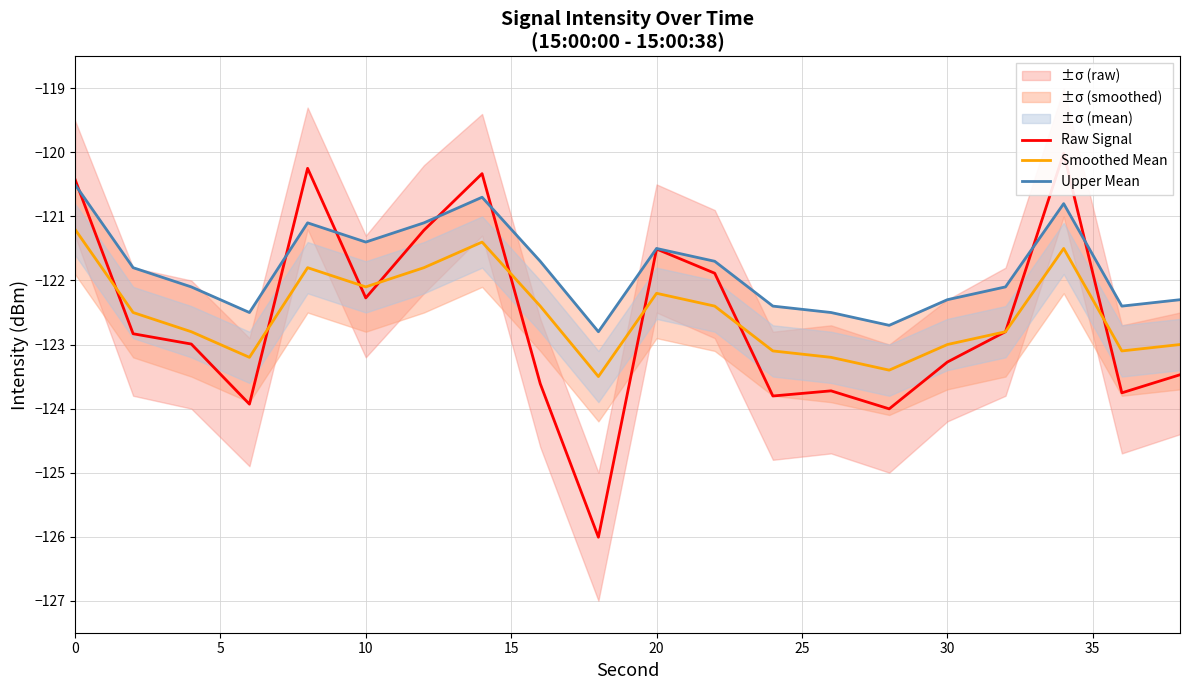

Reading left to right, what are all the values shown in this chart?

Raw Signal: -120.4	-122.8	-123.0	-123.9	-120.2	-122.3	-121.2	-120.3	-123.6	-126.0	-121.5	-121.9	-123.8	-123.7	-124.0	-123.3	-122.8	-120.0	-123.8	-123.5
Smoothed Mean: -121.2	-122.5	-122.8	-123.2	-121.8	-122.1	-121.8	-121.4	-122.4	-123.5	-122.2	-122.4	-123.1	-123.2	-123.4	-123.0	-122.8	-121.5	-123.1	-123.0
Upper Mean: -120.5	-121.8	-122.1	-122.5	-121.1	-121.4	-121.1	-120.7	-121.7	-122.8	-121.5	-121.7	-122.4	-122.5	-122.7	-122.3	-122.1	-120.8	-122.4	-122.3